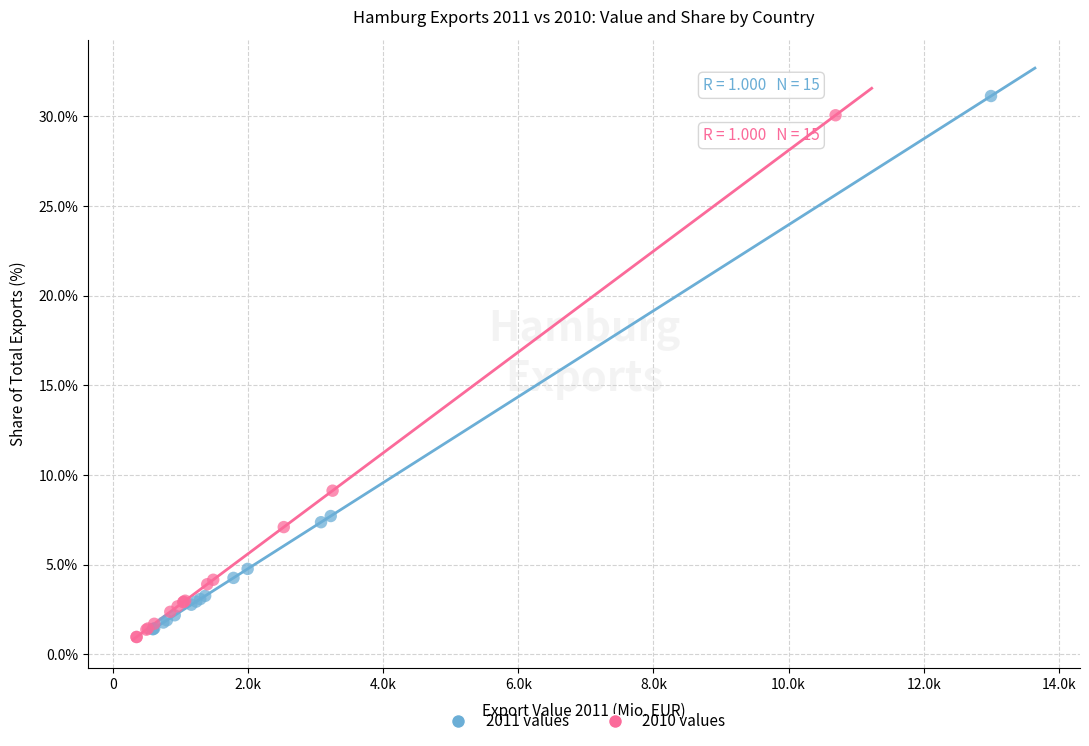

Which series contains the highest Y value?

2011 values